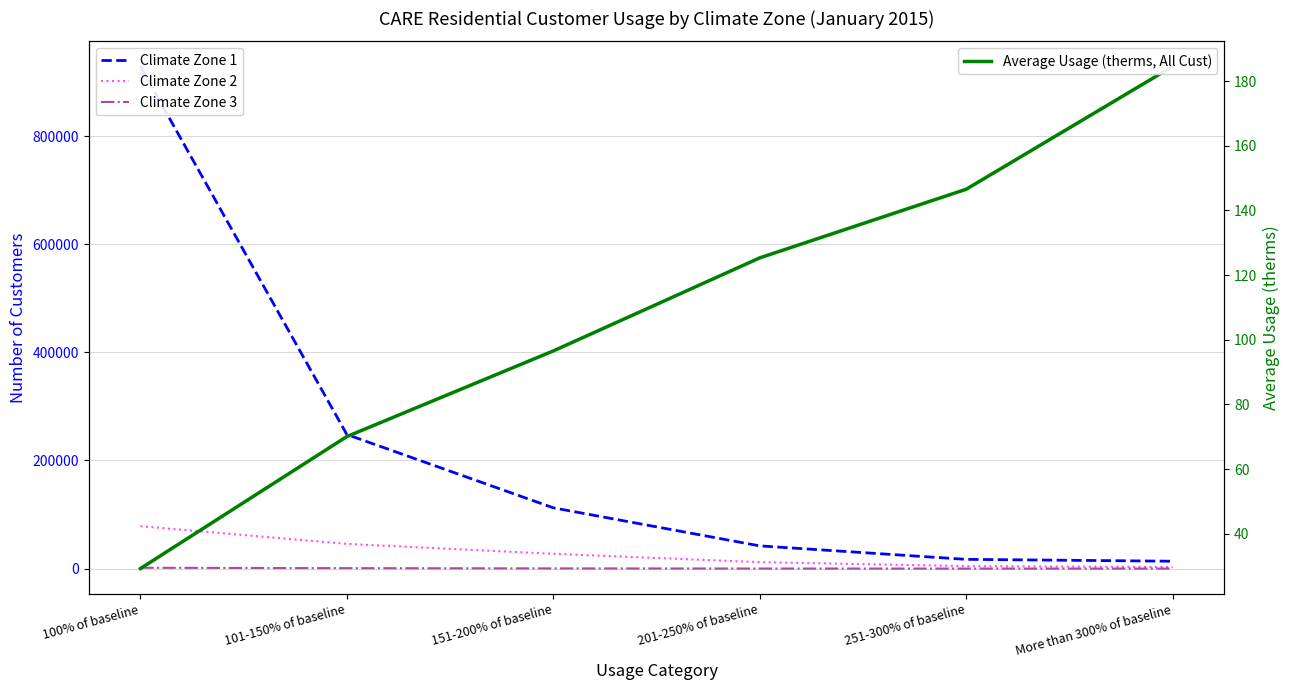

List the series in order of their peak value, highest first.

Climate Zone 1, Climate Zone 2, Climate Zone 3, Average Usage (therms, All Cust)